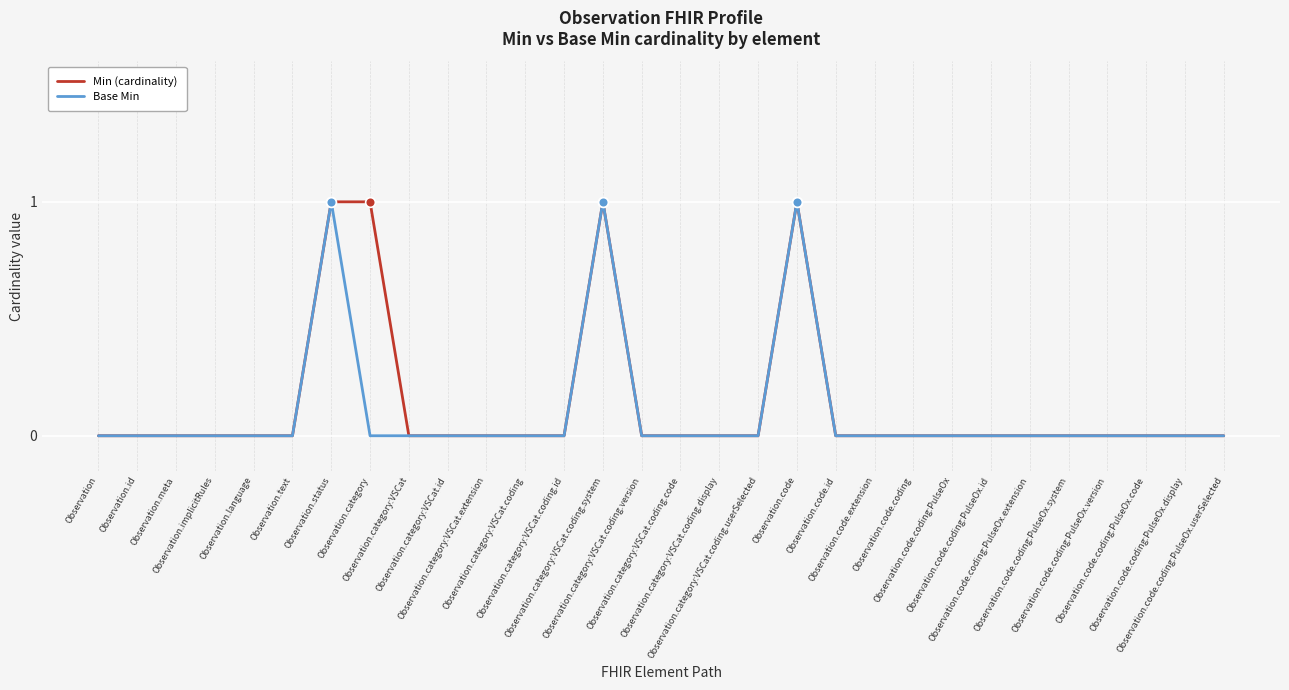

Is it true that Min (cardinality) equals 0 at Observation.code?

False